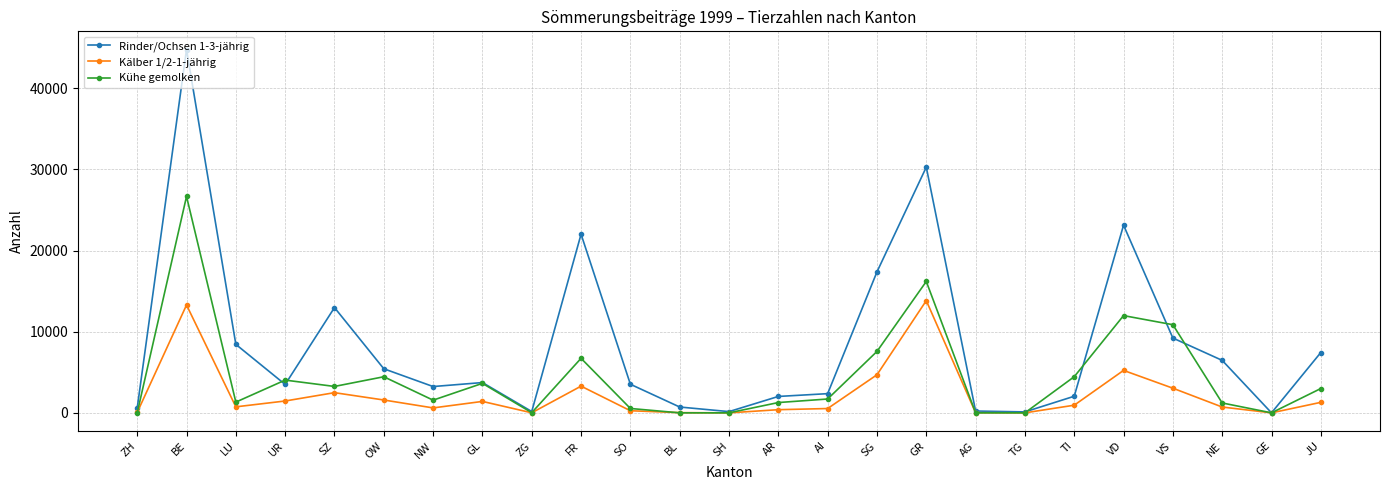

List the series in order of their peak value, lowest first.

Kälber 1/2-1-jährig, Kühe gemolken, Rinder/Ochsen 1-3-jährig